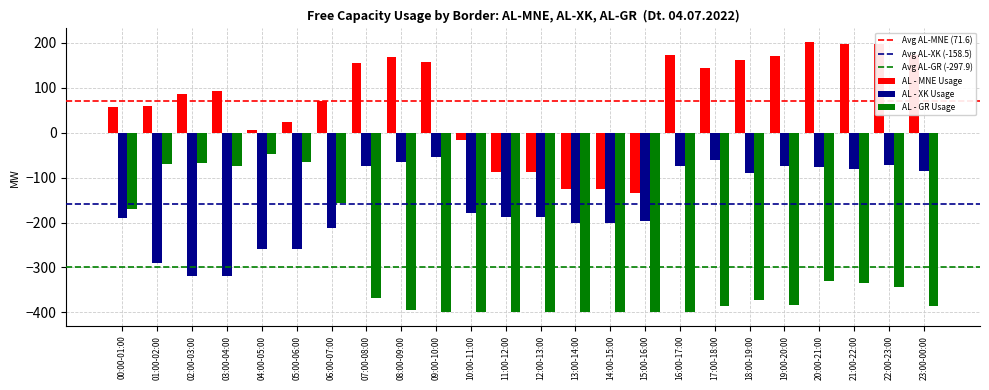

What is the sum of all AL - GR Usage values?

-7150